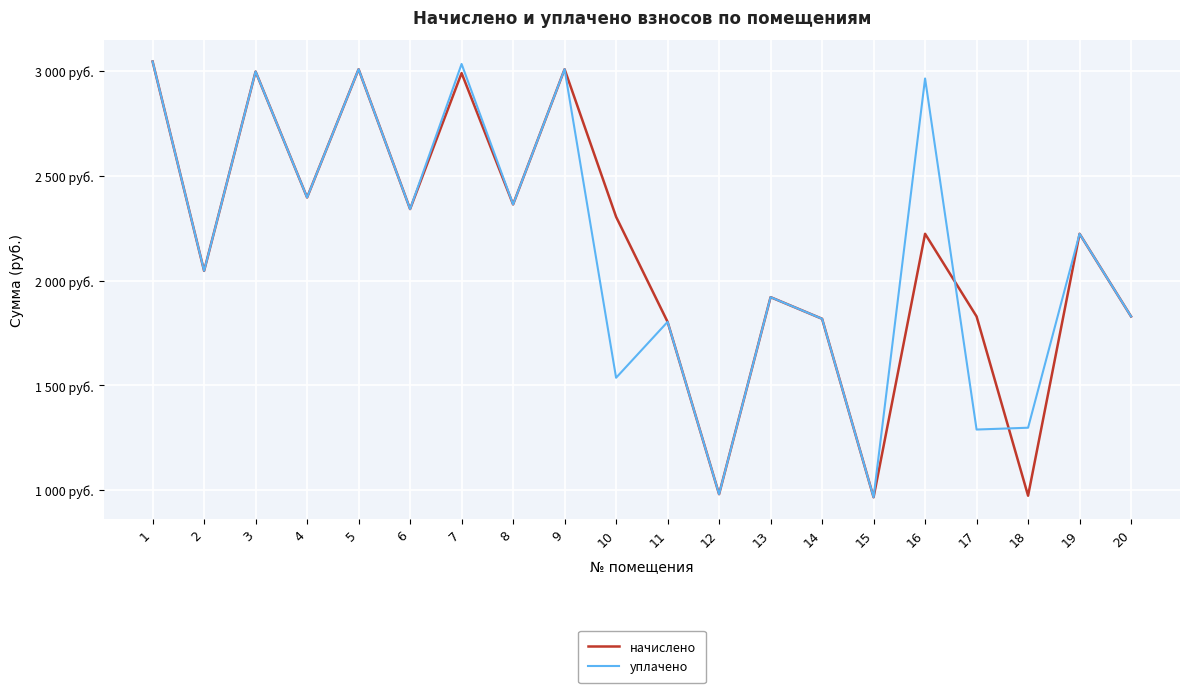

Which series has the largest total across all categories?

начислено